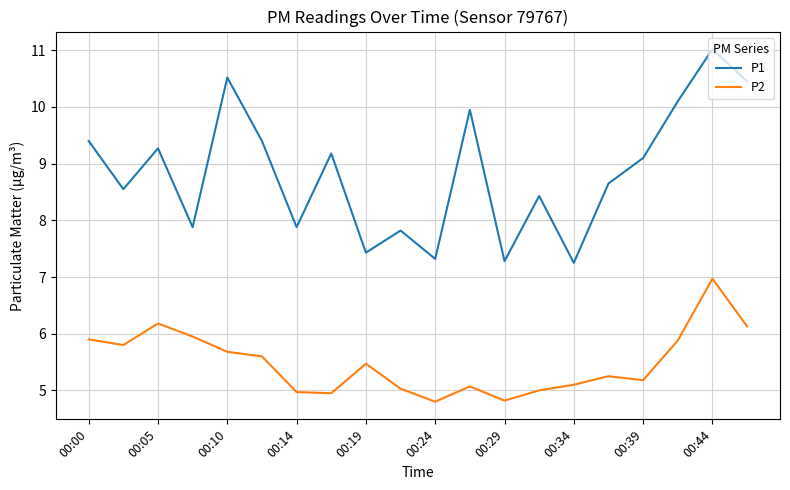

Rank the series by their maximum value, from highest to lowest.

P1, P2